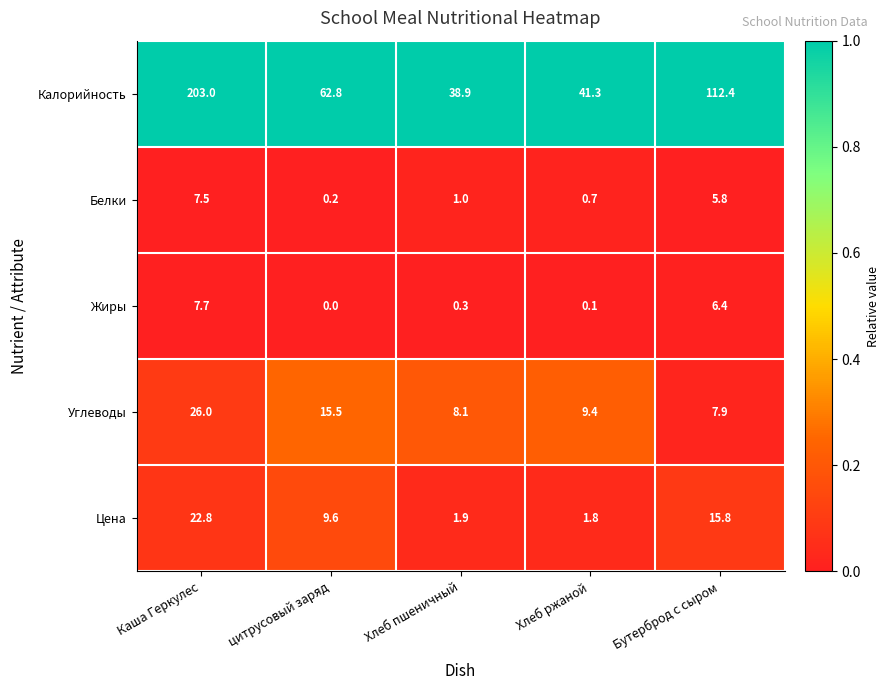

What is the total value across all series at цитрусовый заряд?

88.1